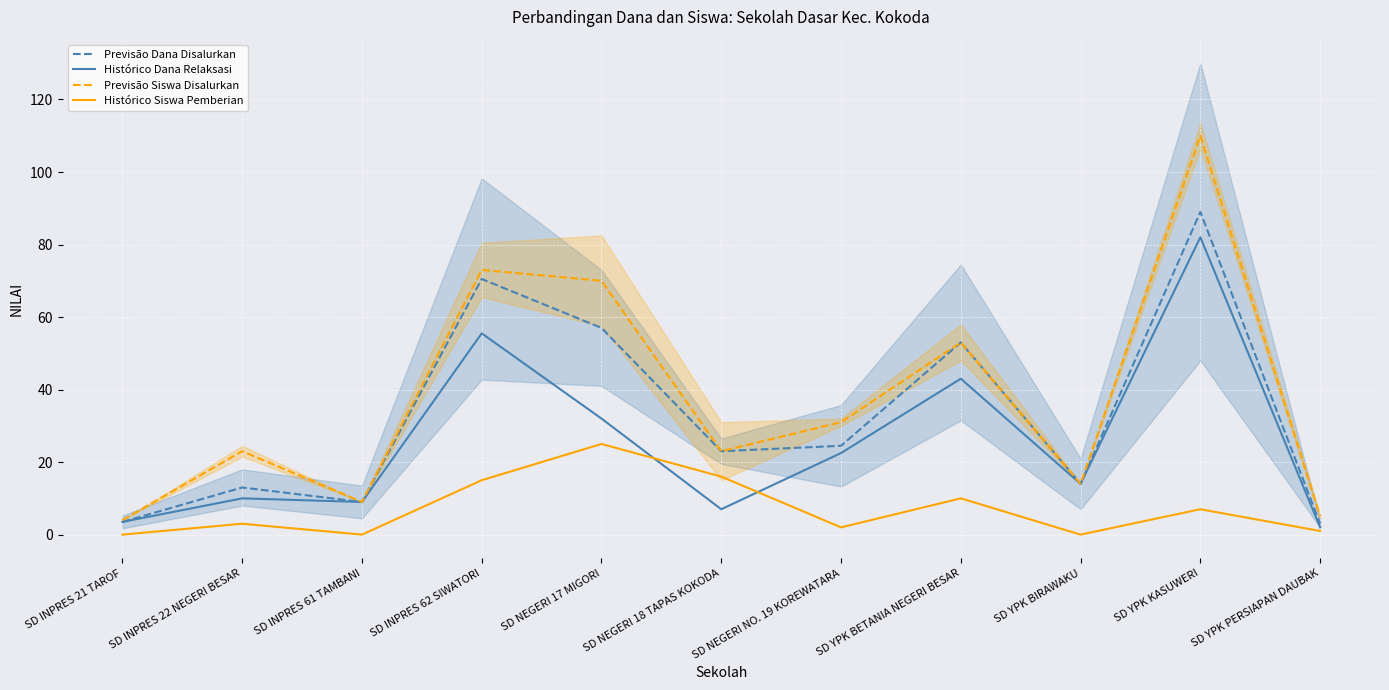

Between SD INPRES 22 NEGERI BESAR and SD NEGERI NO. 19 KOREWATARA, which series saw the biggest shift?

Histórico Dana Relaksasi